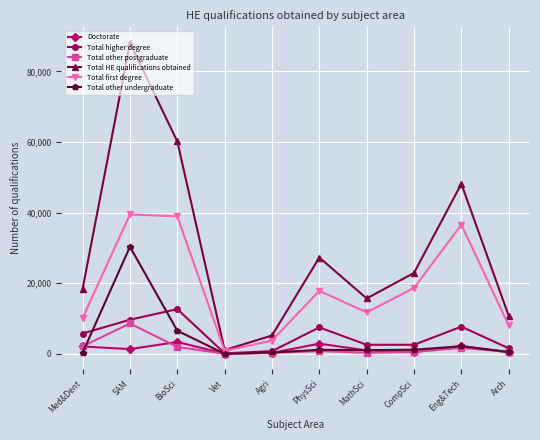

Does the chart display data point markers on the line(s)?

Yes